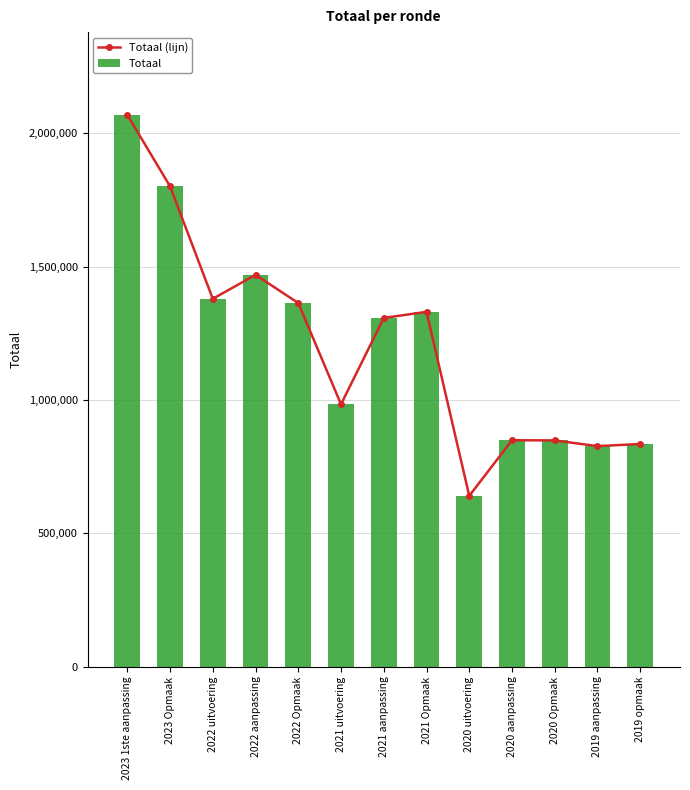

At which category is the sum across all series the highest?

2023 1ste aanpassing